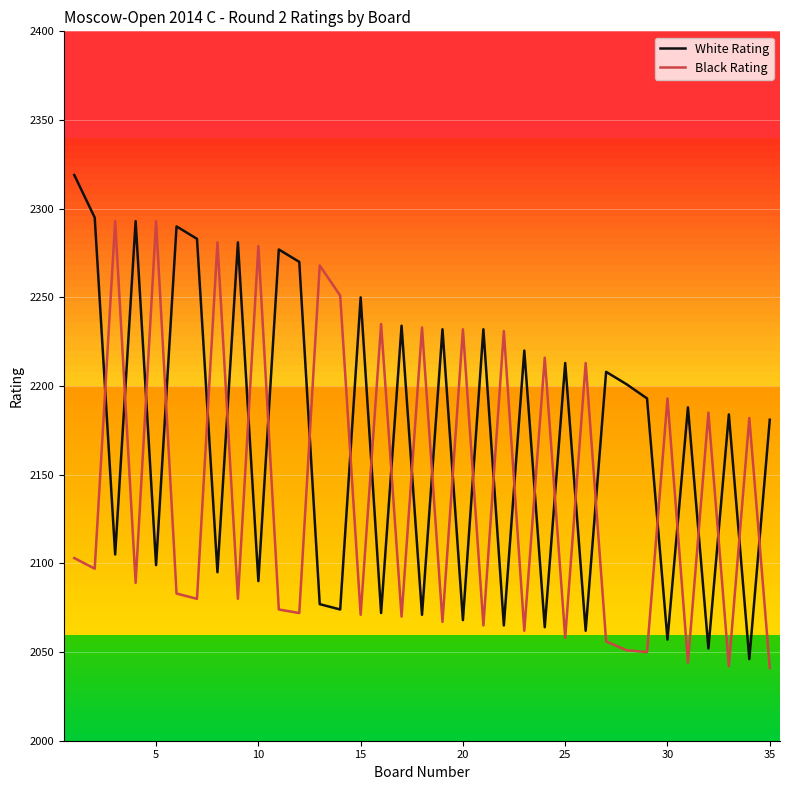

Which series has the largest total across all categories?

White Rating